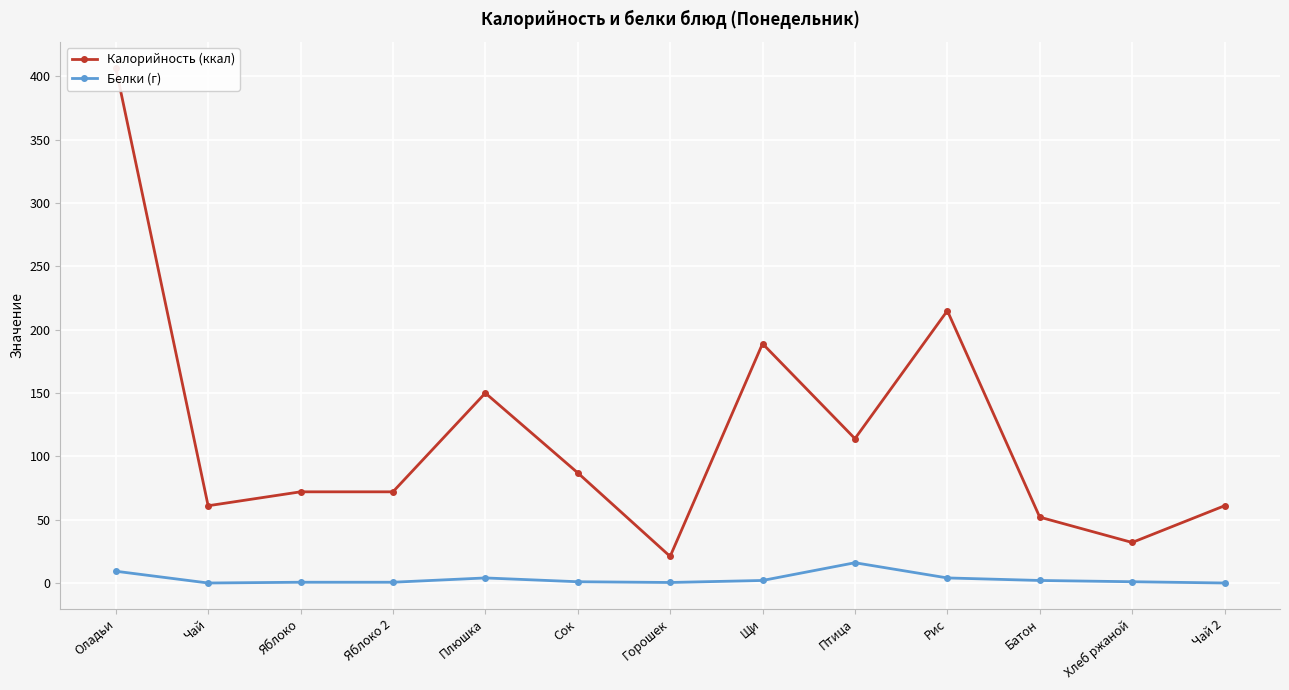

What is the total value across all series at Яблоко?

72.6